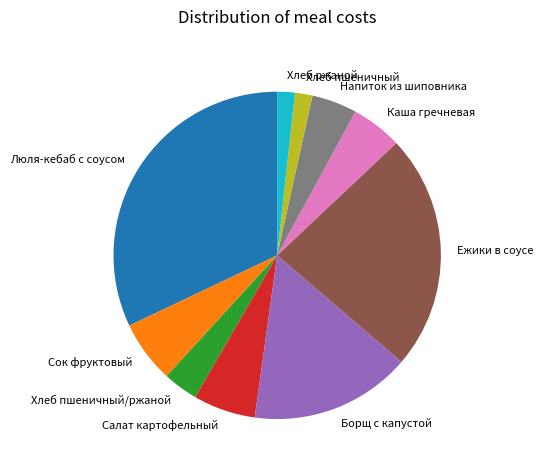

Which slice is the largest?

Люля-кебаб с соусом